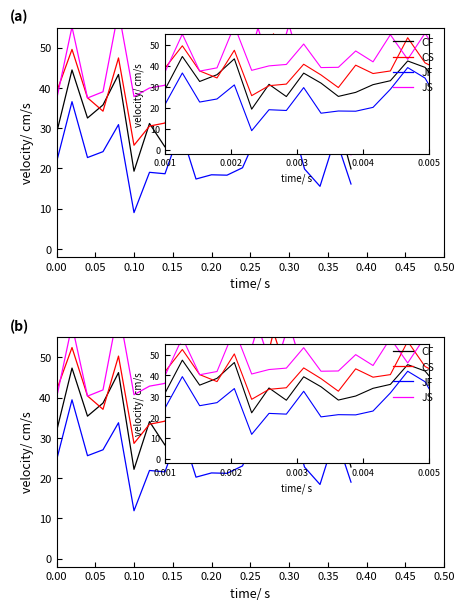

True or false: JF and CS cross at least once.

False